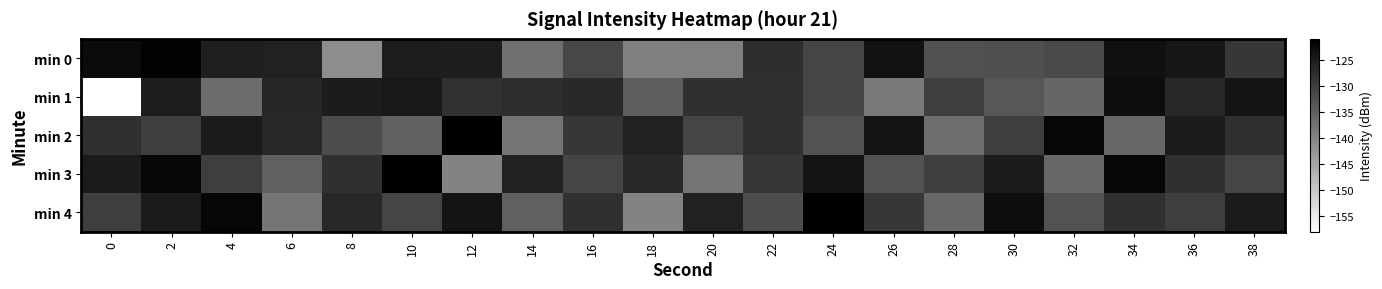

Reading left to right, extract all data points from this chart.

min 0: 0=-122.7	2=-121.6	4=-125.5	6=-126.0	8=-141.4	10=-125.2	12=-125.4	14=-137.2	16=-131.3	18=-139.5	20=-139.4	22=-127.7	24=-131.1	26=-123.8	28=-132.8	30=-132.5	32=-131.7	34=-123.5	36=-124.2	38=-129.0
min 1: 0=-158.3	2=-125.3	4=-136.6	6=-126.7	8=-125.2	10=-124.7	12=-128.3	14=-127.8	16=-127.1	18=-134.6	20=-128.2	22=-127.9	24=-131.1	26=-138.6	28=-130.0	30=-133.6	32=-135.9	34=-122.9	36=-126.9	38=-124.1
min 2: 0=-128.0	2=-130.0	4=-125.0	6=-127.0	8=-132.0	10=-135.0	12=-121.0	14=-138.0	16=-129.0	18=-126.0	20=-131.0	22=-128.0	24=-133.0	26=-124.0	28=-137.0	30=-130.0	32=-122.0	34=-136.0	36=-125.0	38=-128.0
min 3: 0=-125.0	2=-122.0	4=-130.0	6=-135.0	8=-128.0	10=-121.0	12=-140.0	14=-126.0	16=-131.0	18=-127.0	20=-138.0	22=-129.0	24=-124.0	26=-133.0	28=-130.0	30=-125.0	32=-136.0	34=-122.0	36=-128.0	38=-131.0
min 4: 0=-130.0	2=-125.0	4=-122.0	6=-138.0	8=-127.0	10=-131.0	12=-124.0	14=-135.0	16=-128.0	18=-140.0	20=-126.0	22=-132.0	24=-121.0	26=-129.0	28=-136.0	30=-123.0	32=-133.0	34=-128.0	36=-130.0	38=-125.0